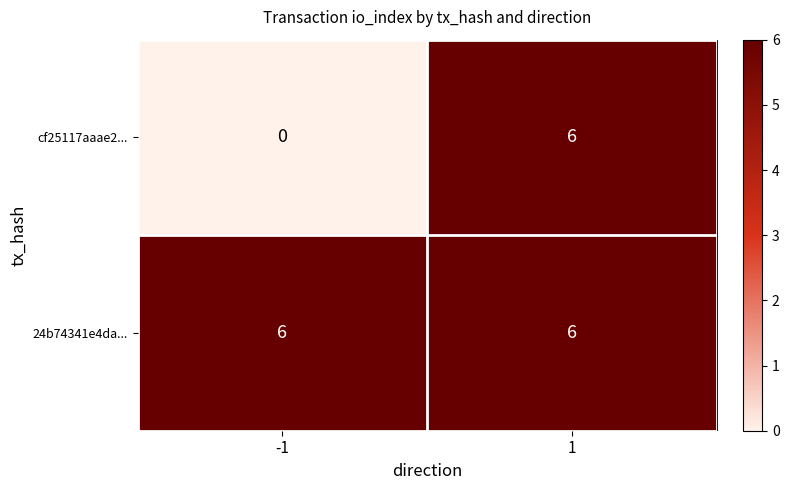

What is the sum of the 24b74341e4da... values at 1 and -1?

12